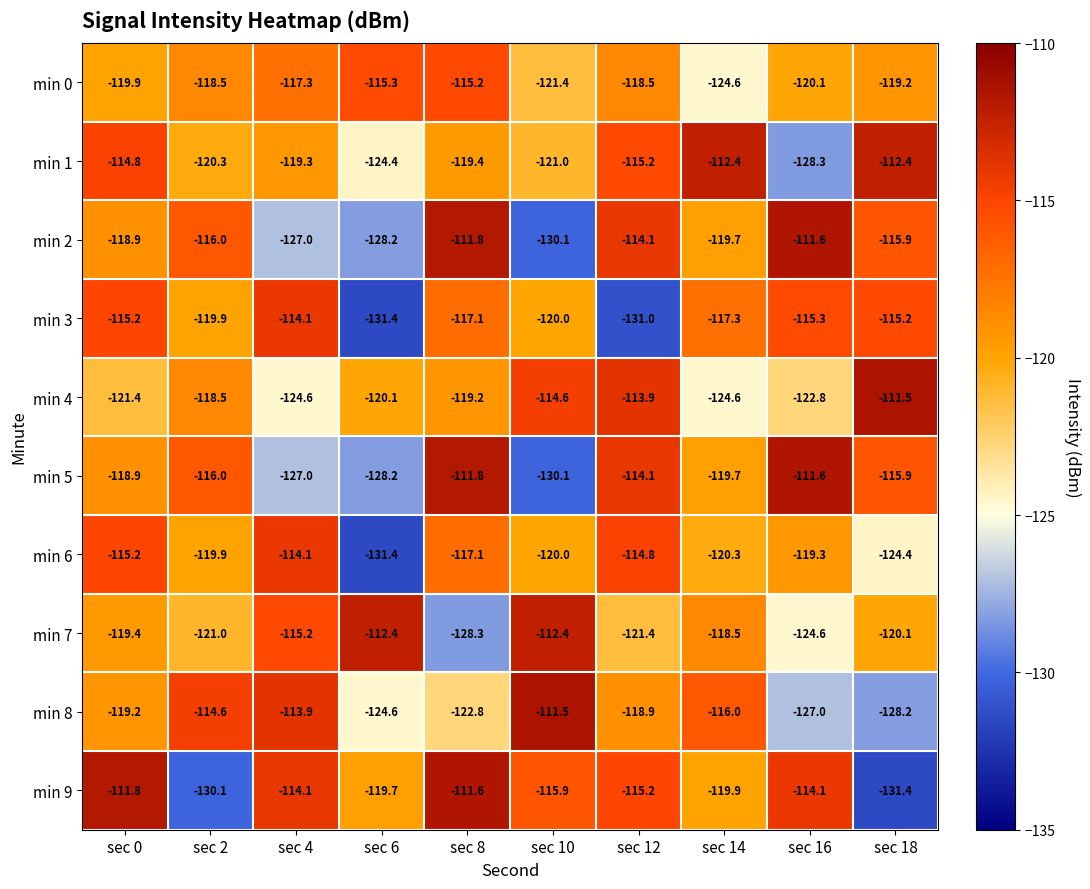

What is the difference between the maximum and minimum values in the min 6 series?

17.3